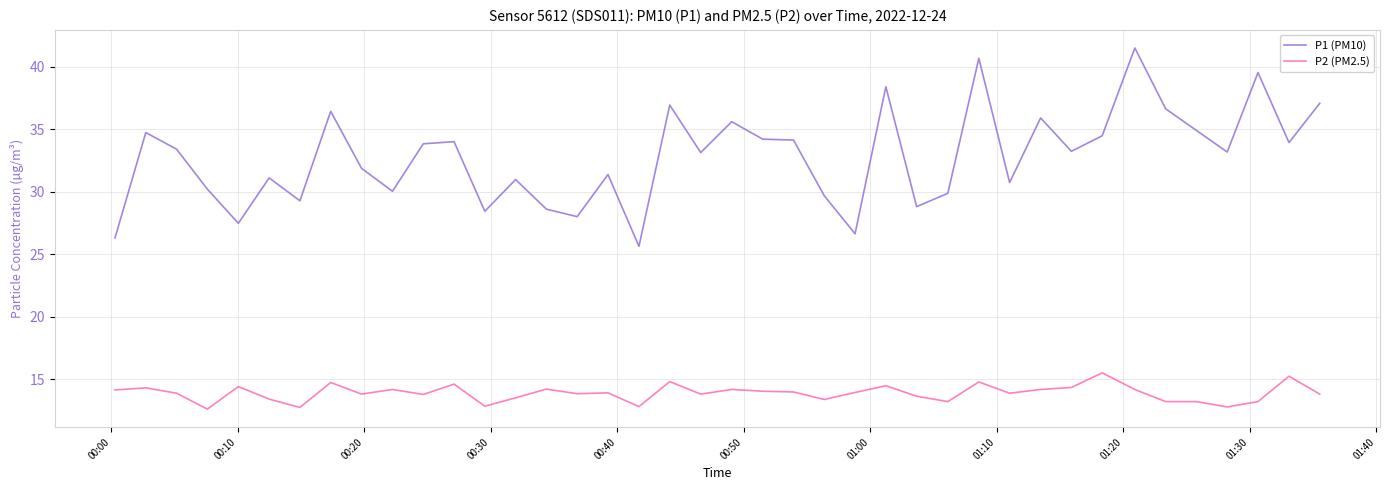

What is the difference between the maximum and minimum values in the P2 (PM2.5) series?

2.9